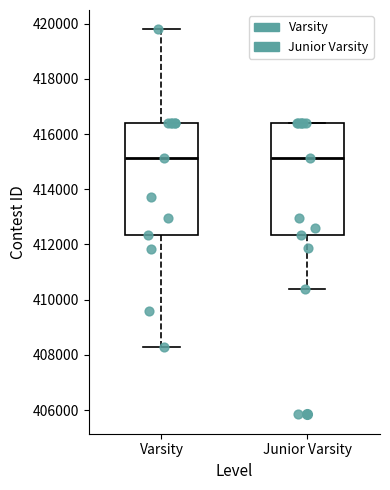

Reading left to right, transcribe this box plot: for each box, give where its median line is, the range the box spans, and where its two whiskers end, as read against the y-axis. The values are not printed on the chart, so give them approximately, as read against the axis.

Varsity: median 415200, box 412400 to 416400, whiskers 408200 to 419800
Junior Varsity: median 415200, box 412400 to 416400, whiskers 410400 to 416400